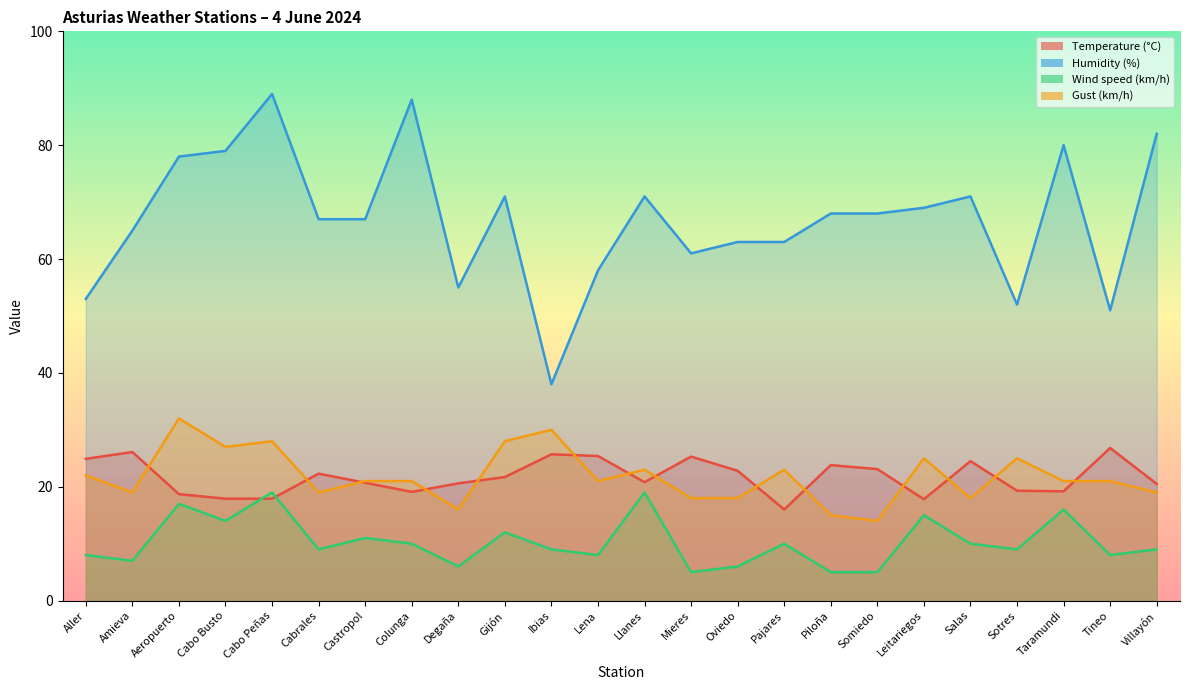

What is the highest value of the Temperature (°C) series?

26.8